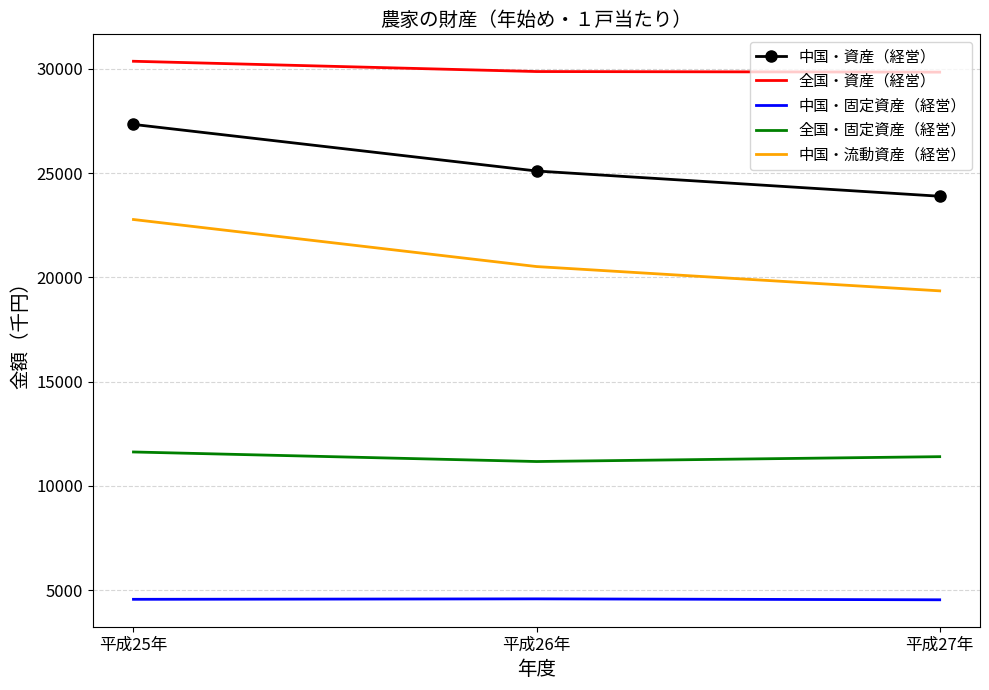

Between 平成25年 and 平成27年, which series saw the biggest shift?

中国・資産（経営）